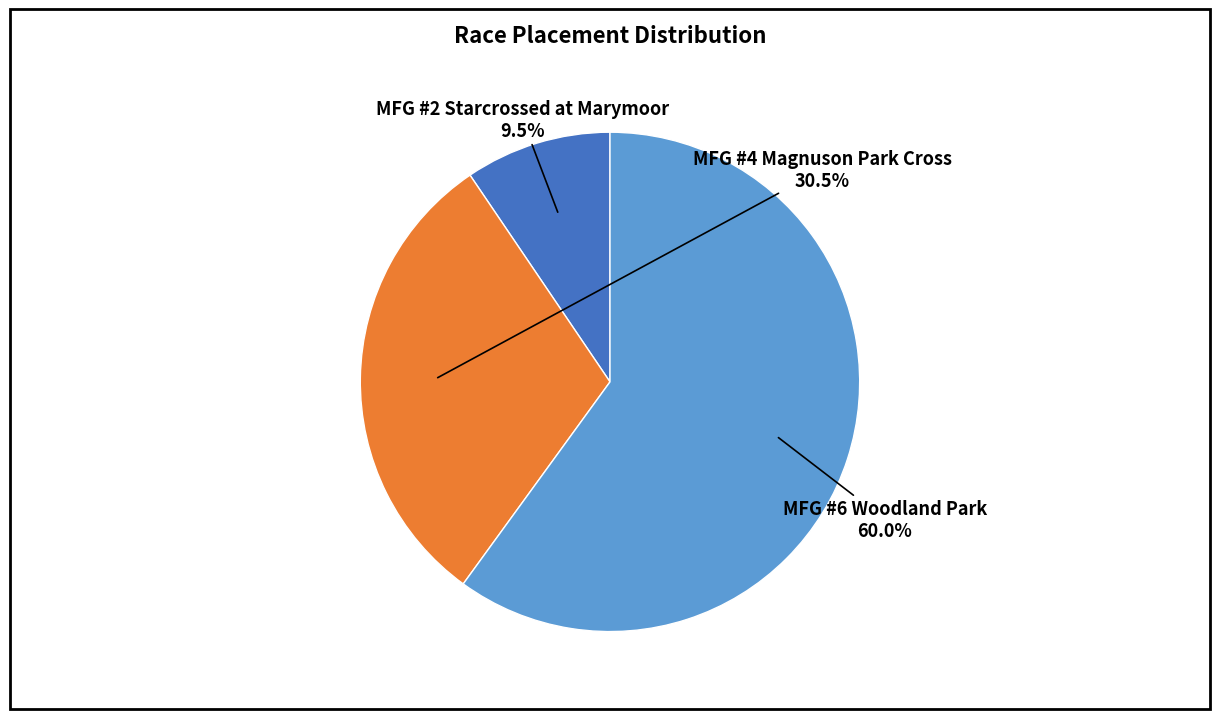

Count the number of slices in the pie.

3